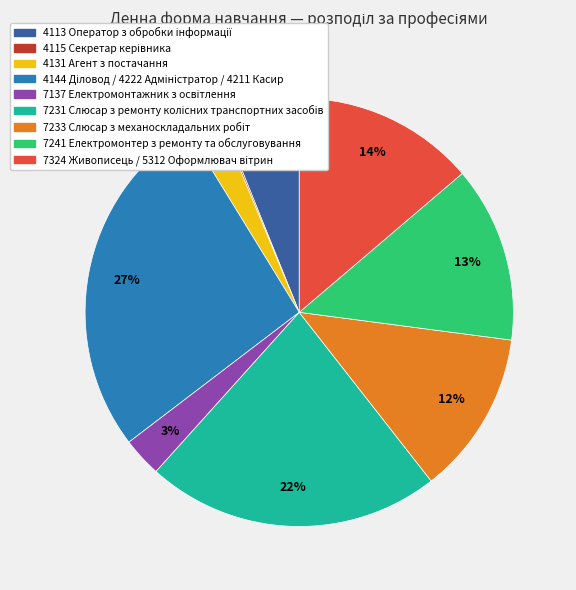

To the nearest percent, what is the average slice percentage?

11%